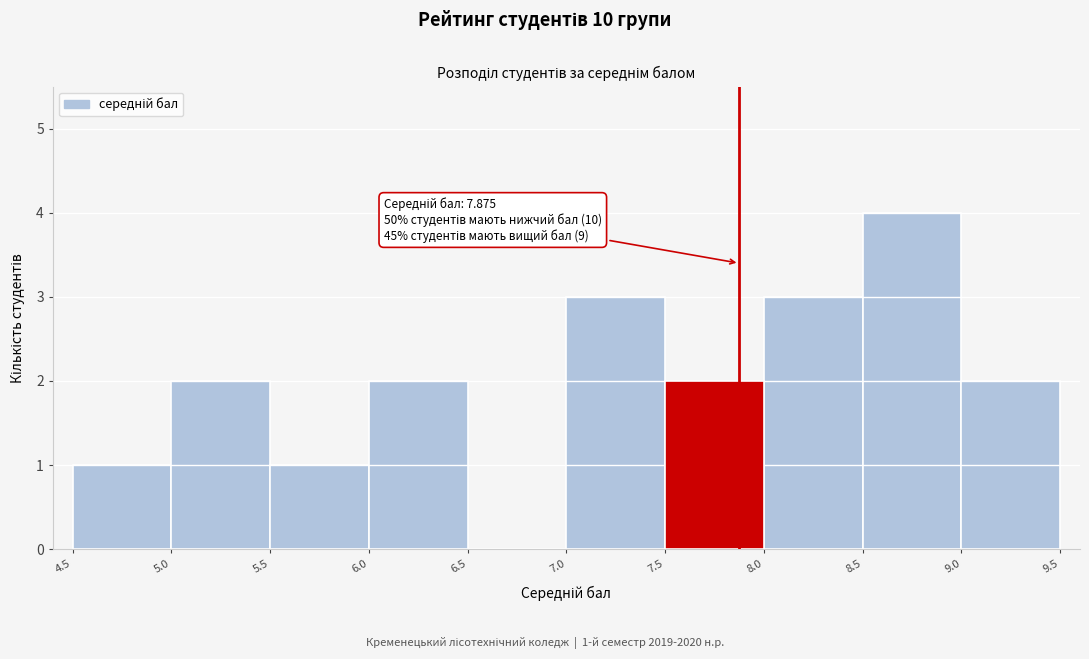

Which range on the x-axis has the tallest bar?

8.5 to 9.0